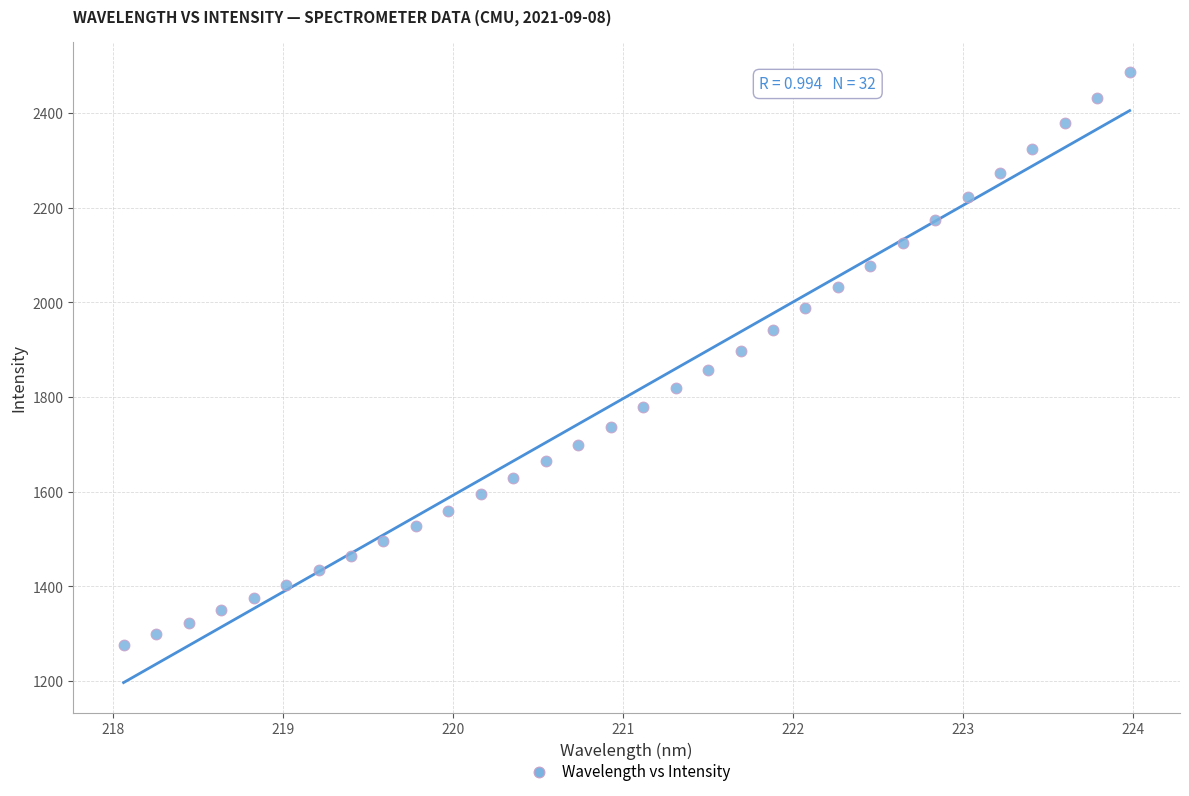

What is the range of Y values (max minus min)?

1210.8